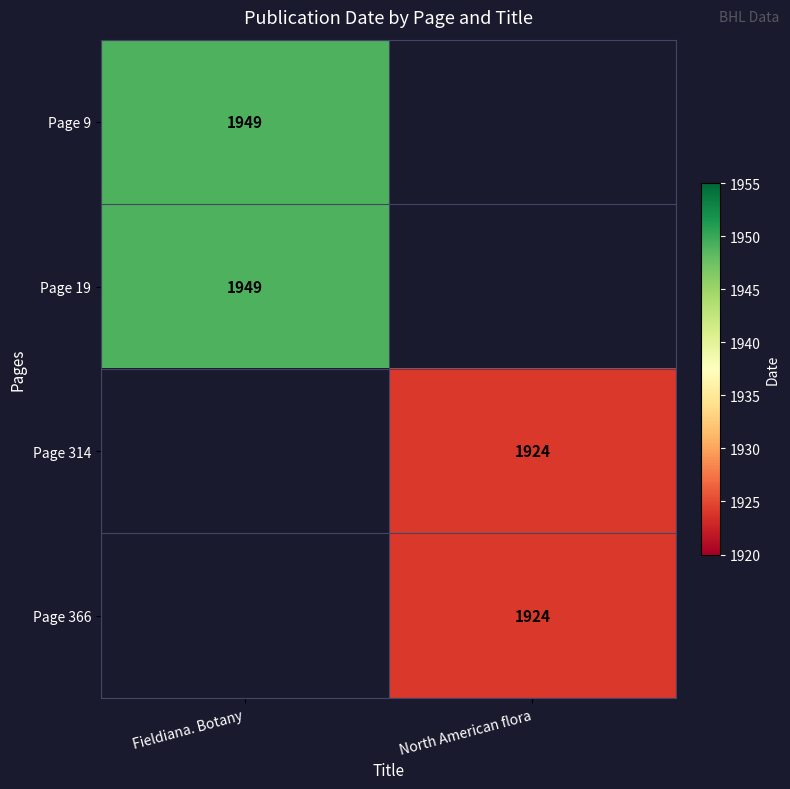

How many series are shown in this chart?

4